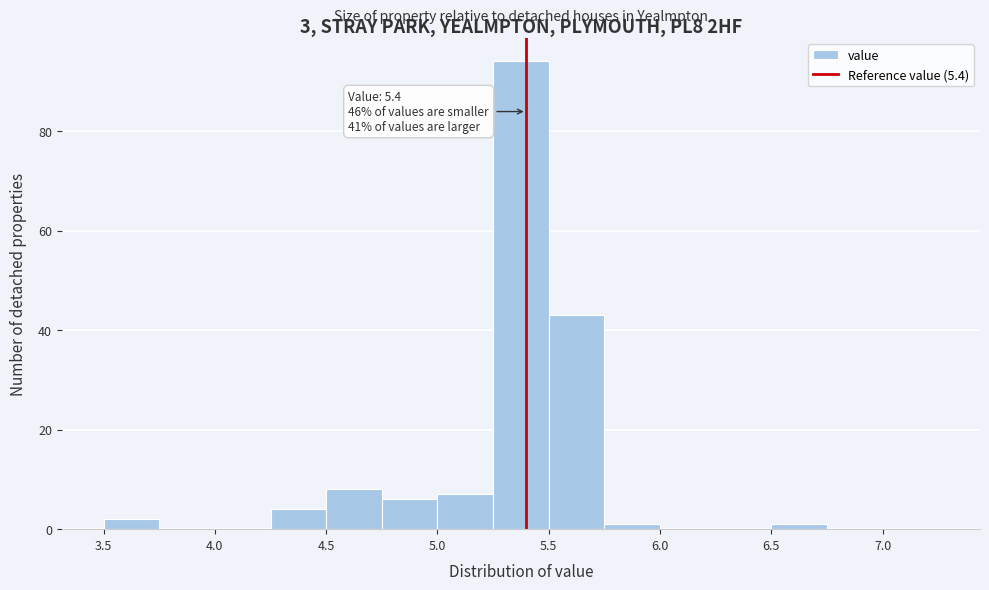

Which range on the x-axis has the tallest bar?

5.25 to 5.50